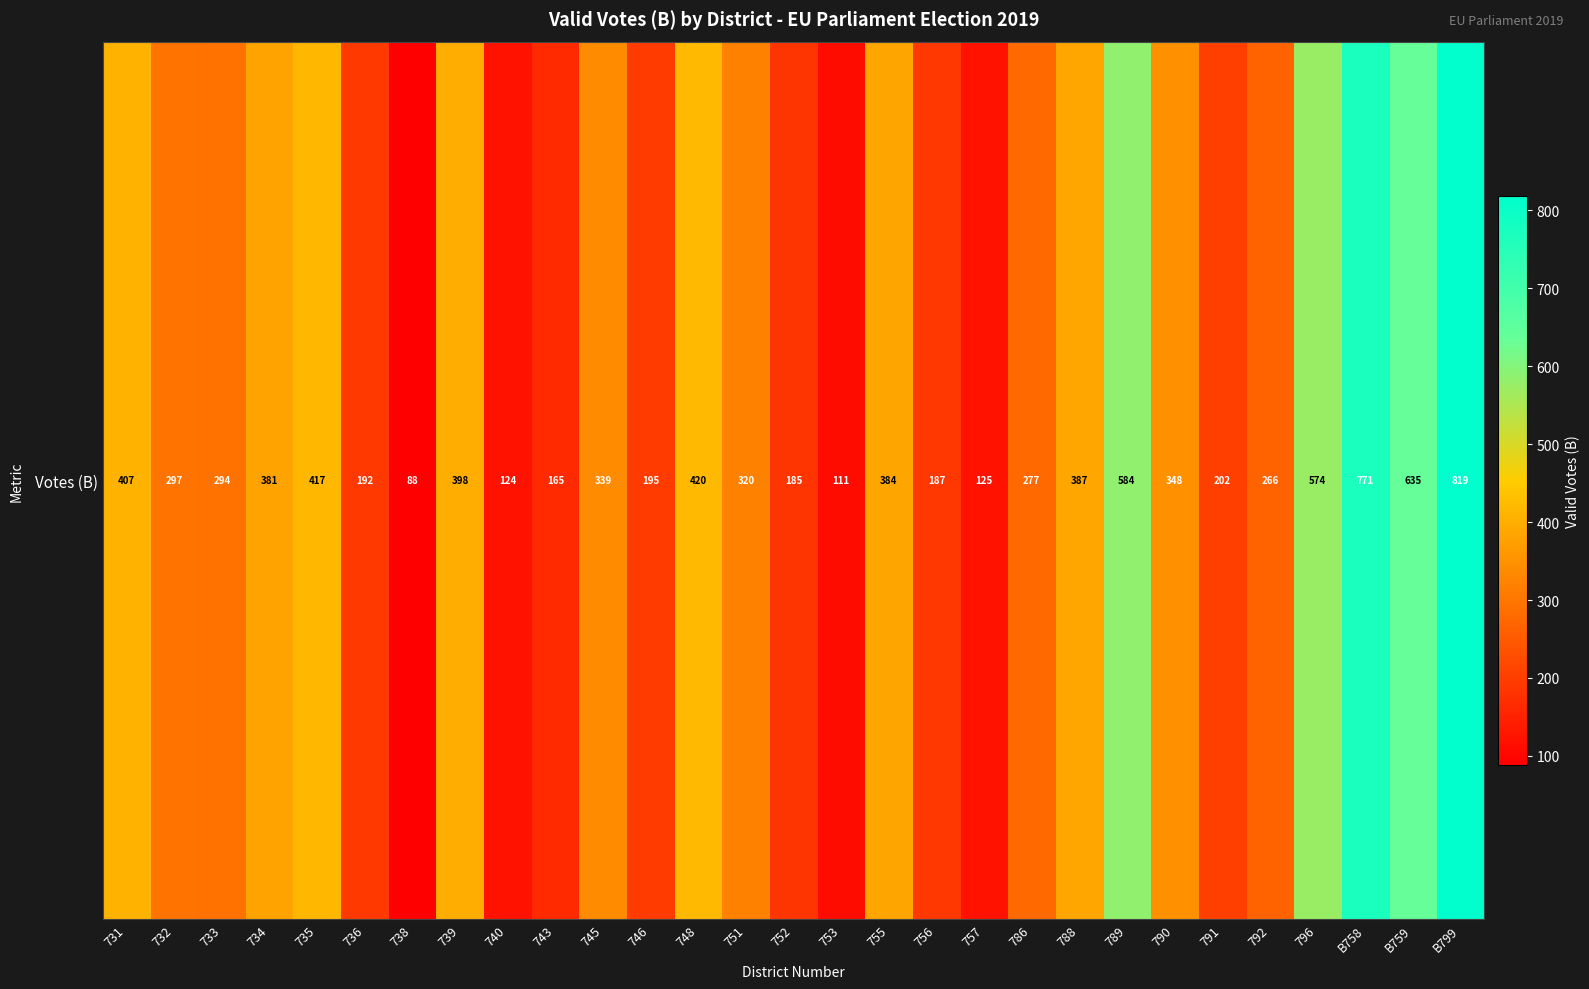

Rank the categories by value from highest to lowest.

B799, B758, B759, 789, 796, 748, 735, 731, 739, 788, 755, 734, 790, 745, 751, 732, 733, 786, 792, 791, 746, 736, 756, 752, 743, 757, 740, 753, 738